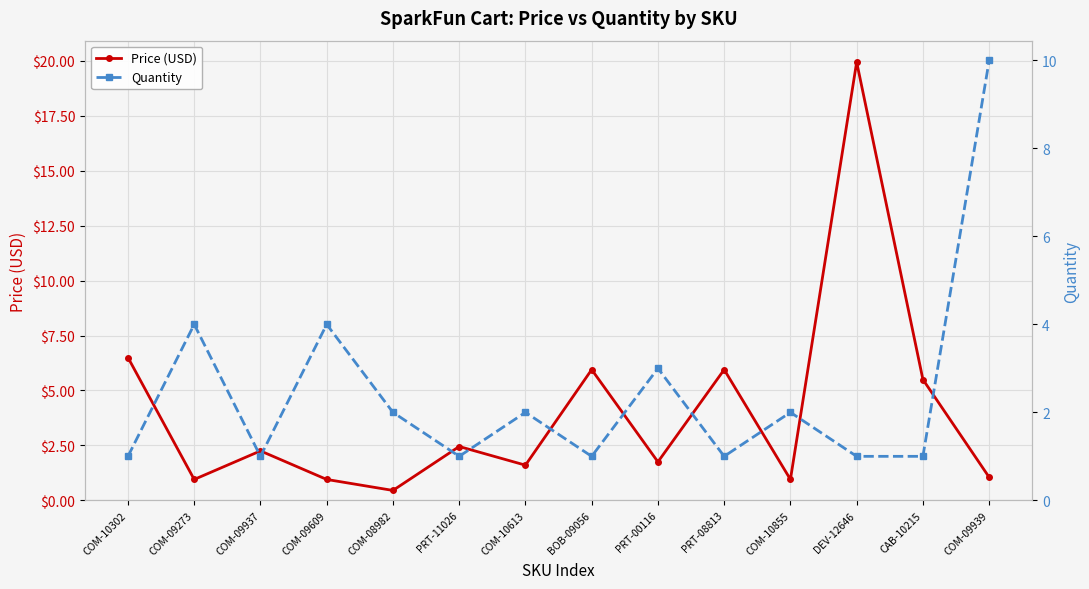

The Quantity series shows 0.5 at COM-10302. True or false?

False